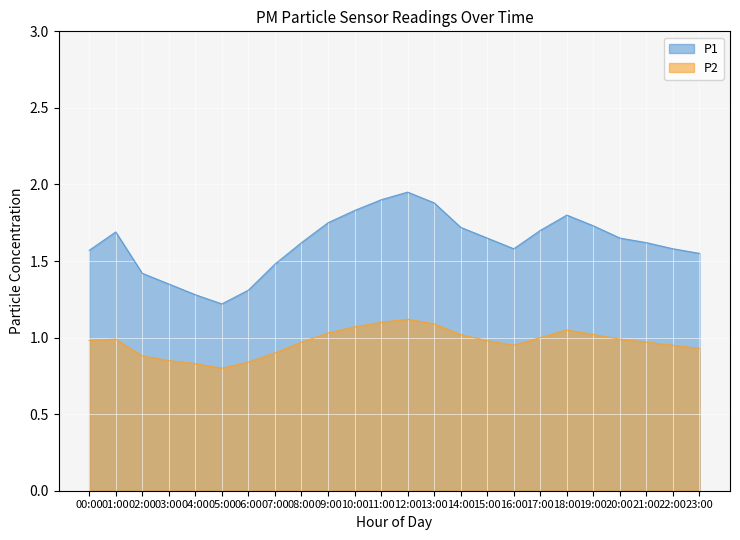

What position from the right is 17:00?

7